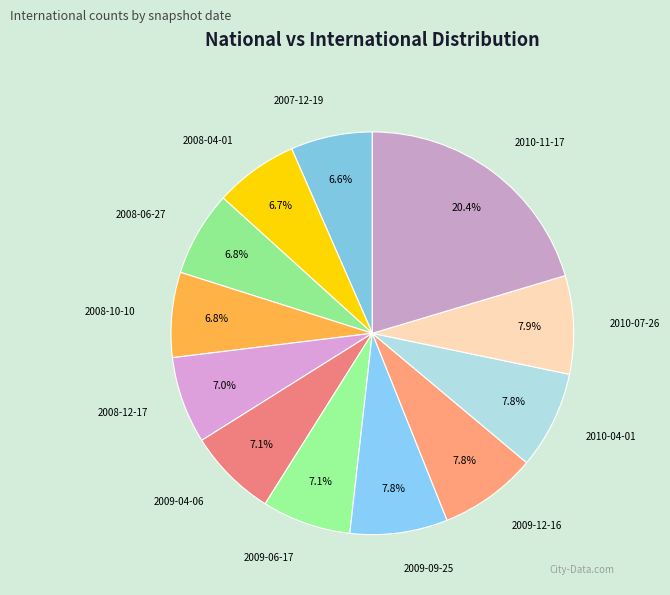

What is the largest slice in the pie chart?

2010-11-17